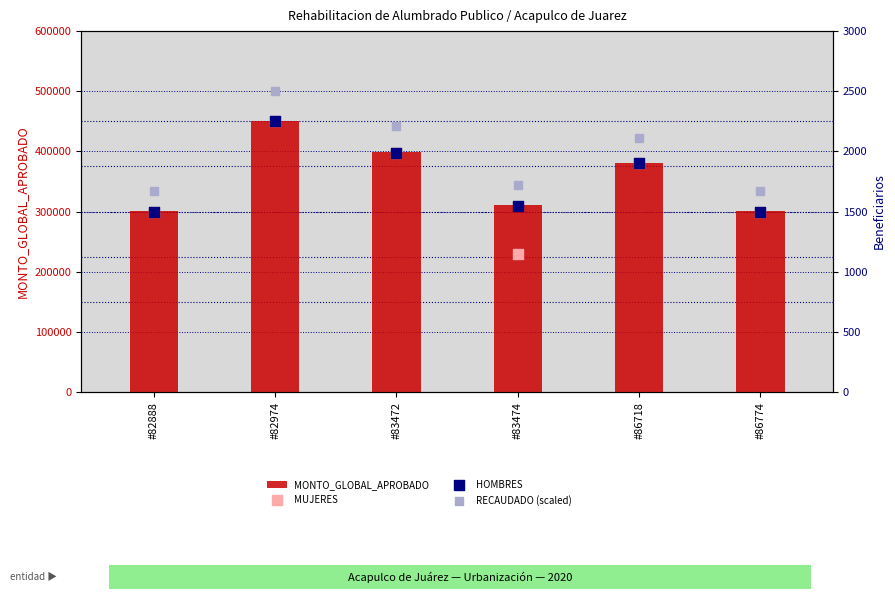

Which series has the largest Y range (max minus min)?

MONTO_GLOBAL_APROBADO